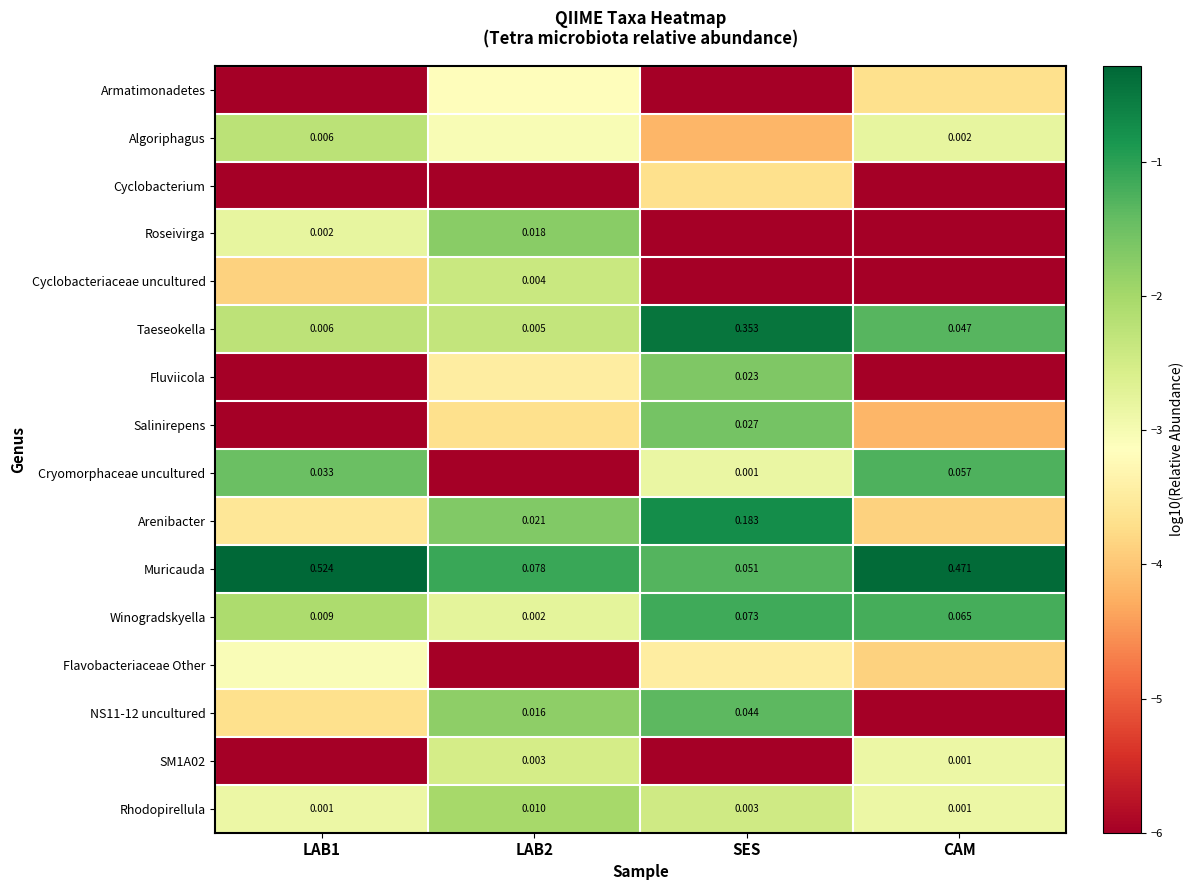

Is the value of Rhodopirellula at CAM greater than the value of Cryomorphaceae uncultured at LAB1?

No